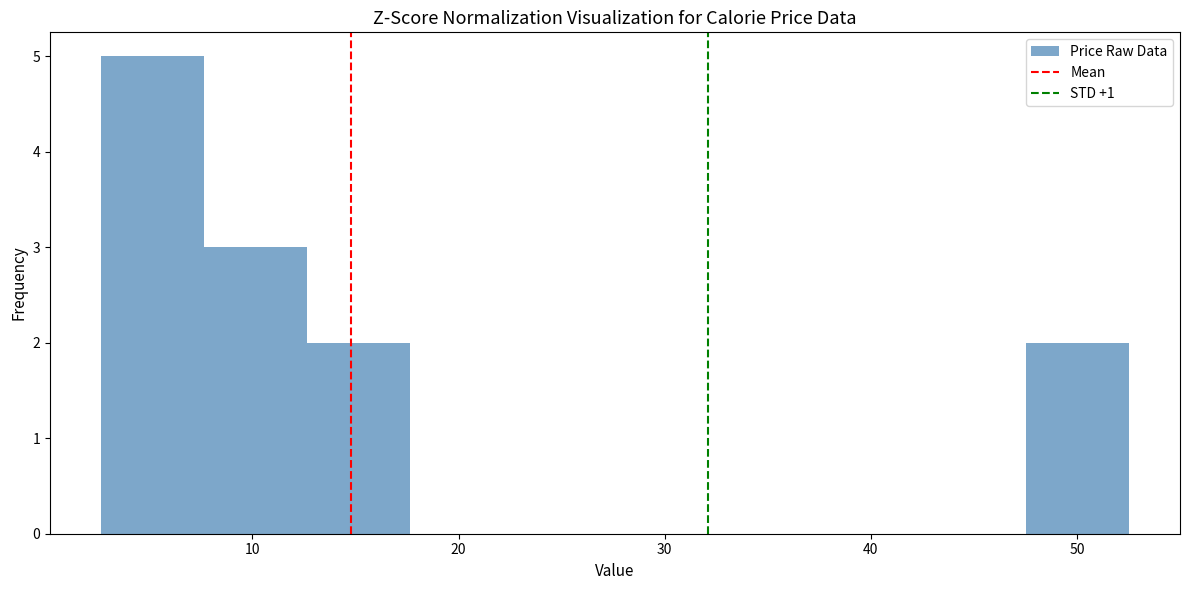

How tall is the bar that spans 3 to 8 on the x-axis? Neither the bar edges nor the heights are printed on the chart, so give them approximately, as read against the axes.

5